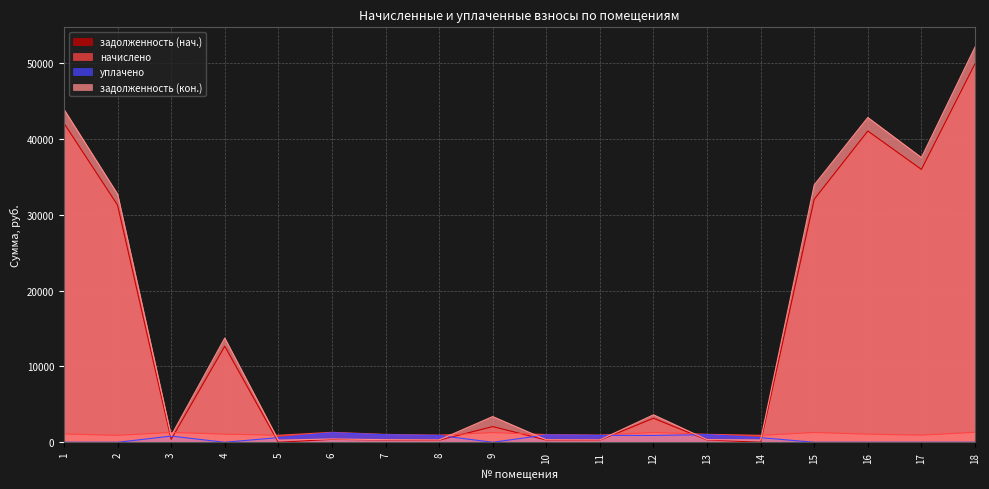

The value of начислено at 2 is 378.9. True or false?

False